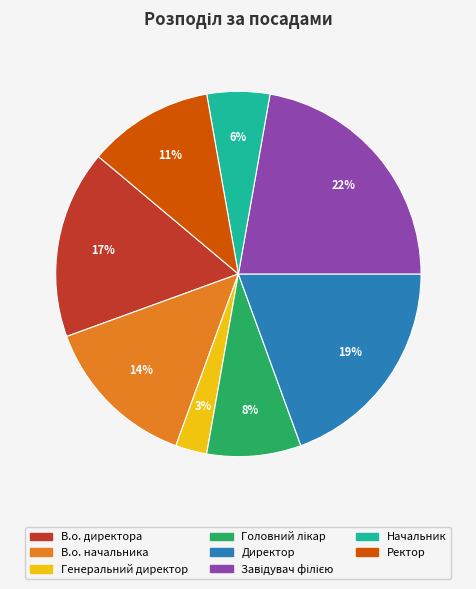

To the nearest percent, what percentage of the pie is В.о. начальника?

14%